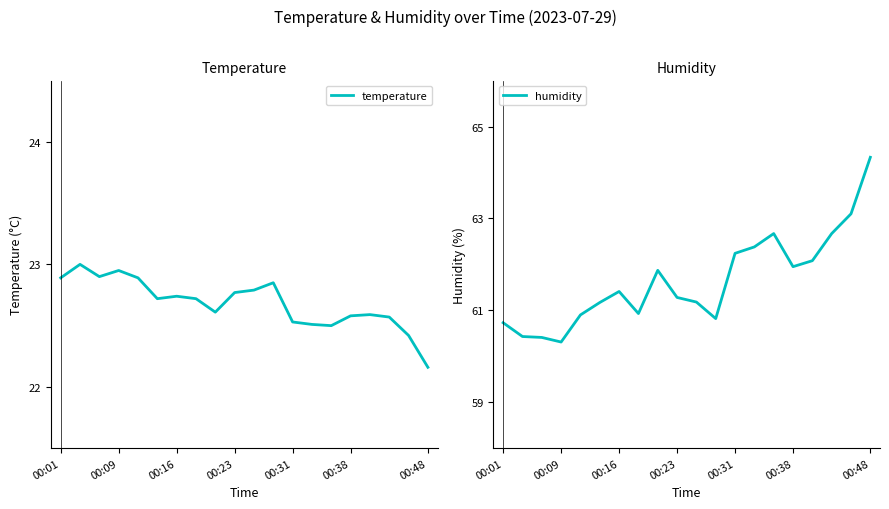

Is it true that humidity equals 91.6 at 00:01?

False